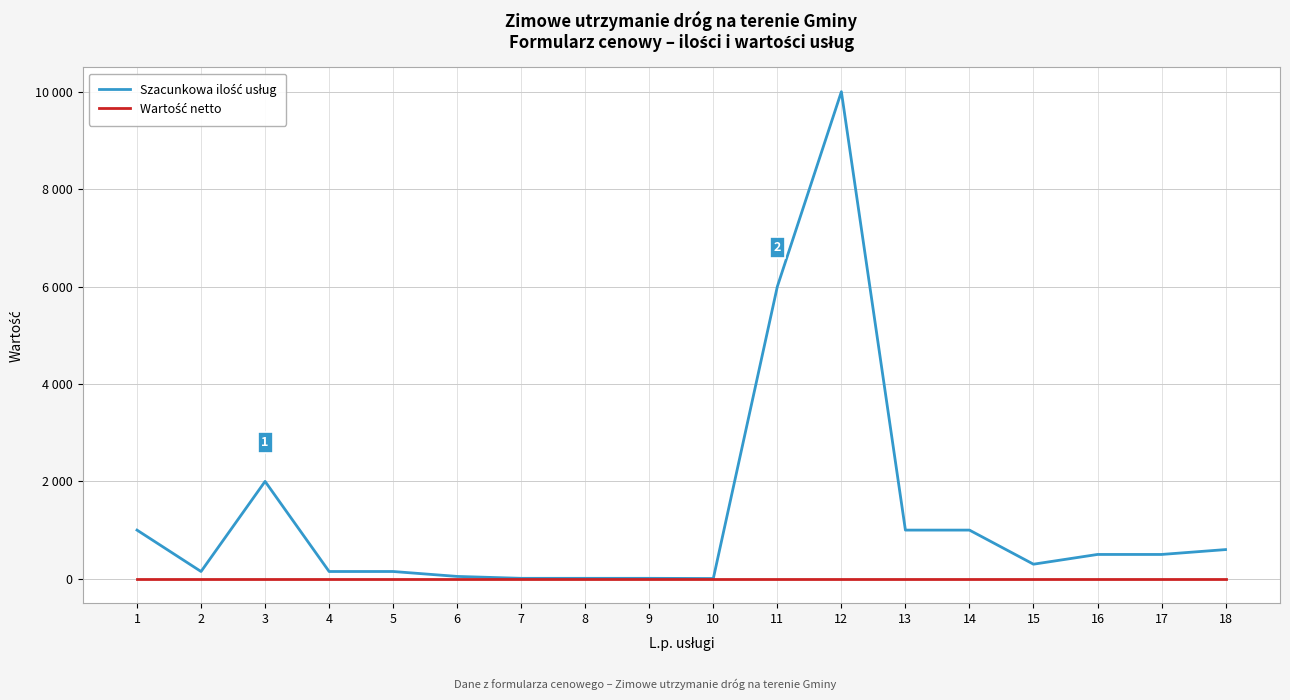

Reading left to right, extract all data points from this chart.

Szacunkowa ilość usług: 1000	150	2000	150	150	49	10	10	10	6	6000	10000	1000	1000	300	500	500	600
Wartość netto: 0	0	0	0	0	0	0	0	0	0	0	0	0	0	0	0	0	0